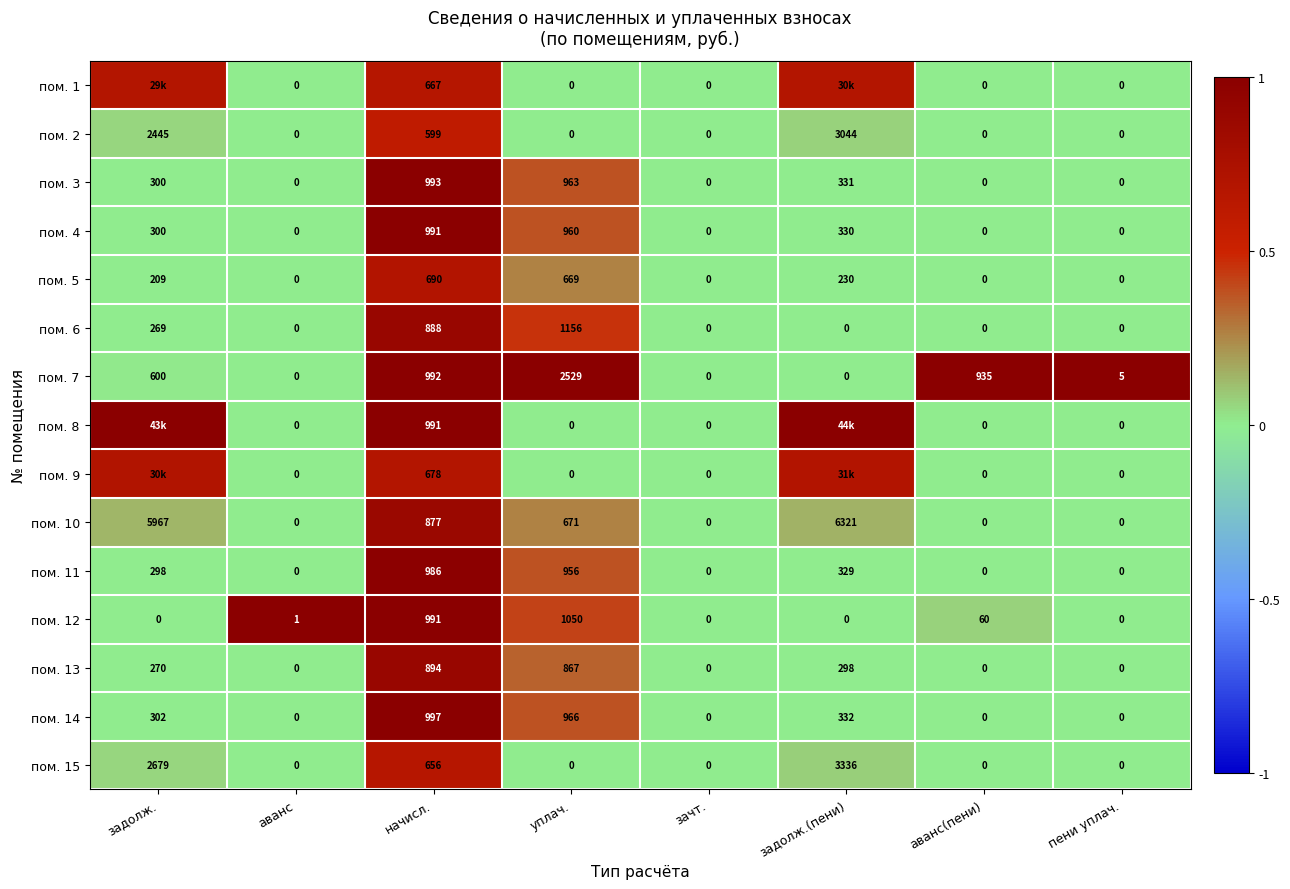

At which label does пом. 11 reach its peak?

начисл.